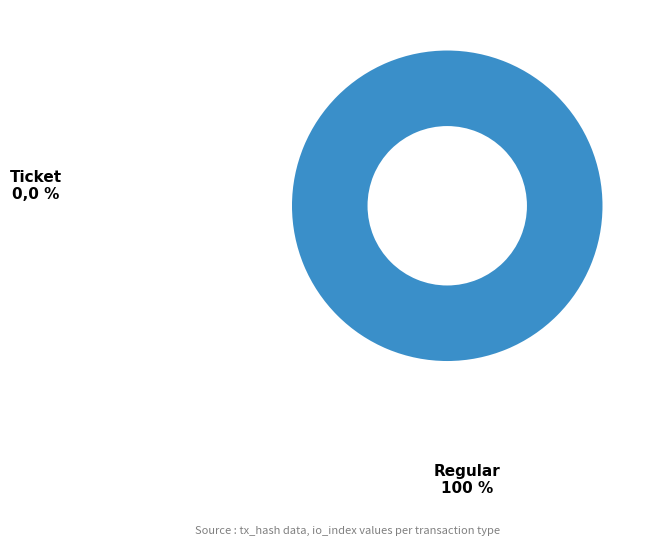

Does Regular account for over 50% of the chart?

Yes